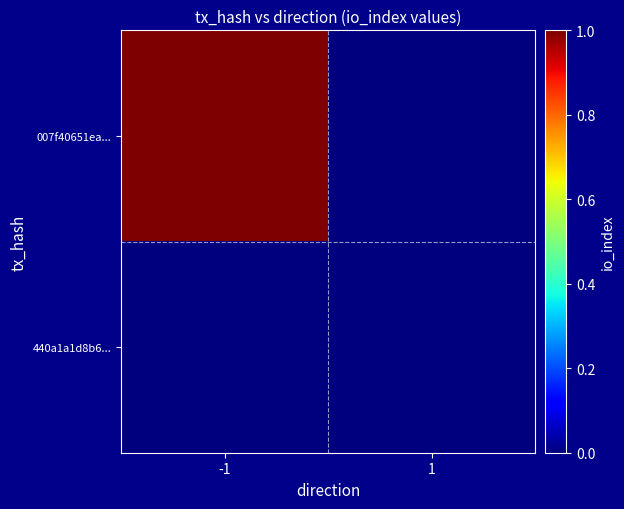

How many categories are shown in the chart?

2